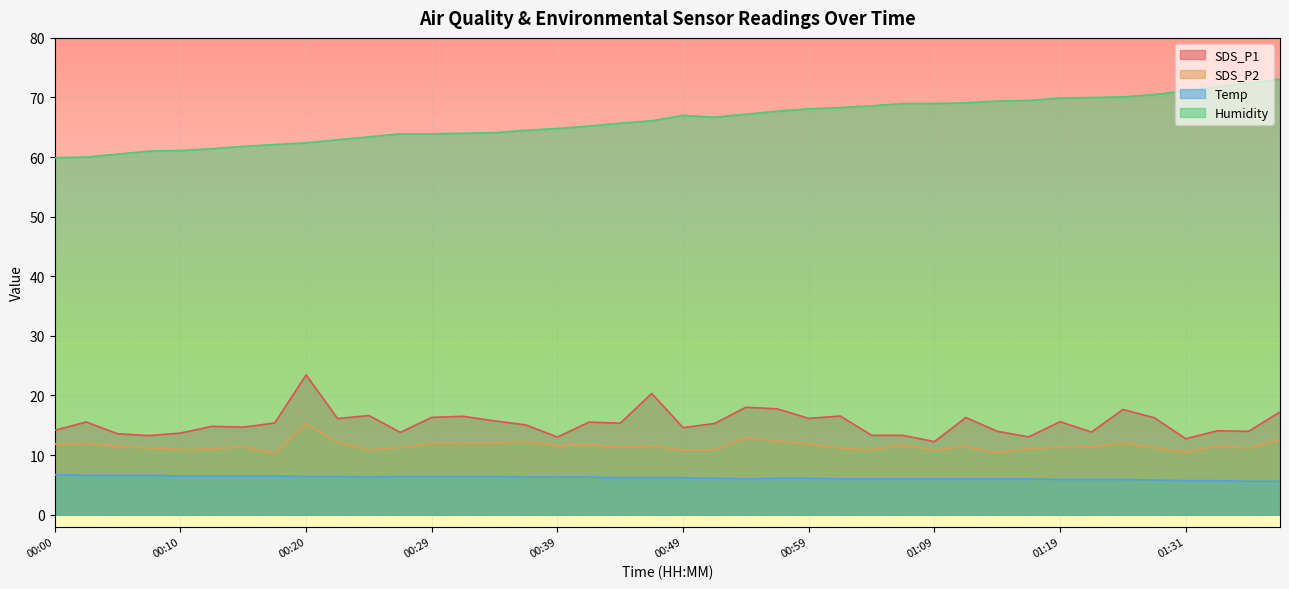

What is the label of the 22nd point from the left?

00:51